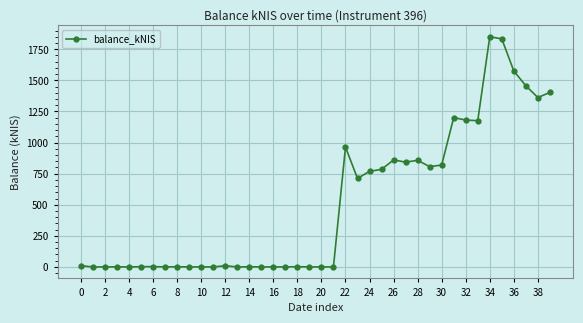

What is the maximum value shown in the chart?

1850.7